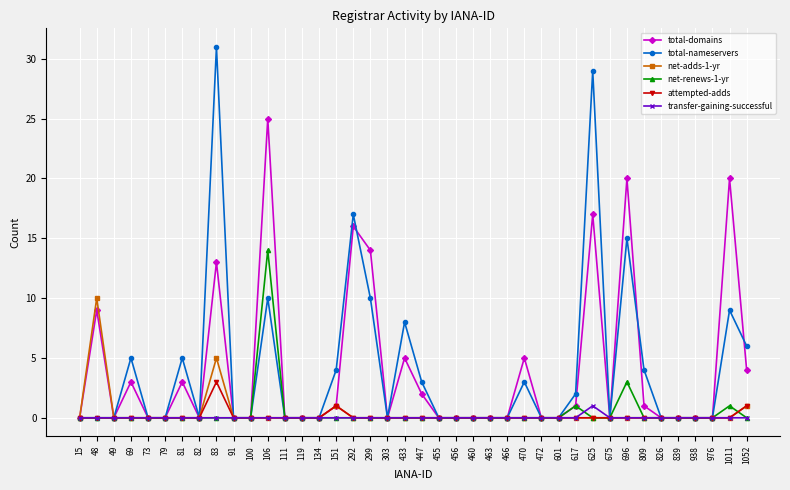

What is the maximum value for attempted-adds?

3